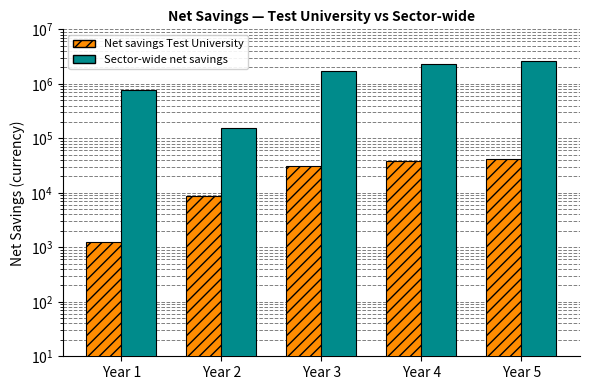

Rank the categories by Net savings Test University value from highest to lowest.

Year 5, Year 4, Year 3, Year 2, Year 1